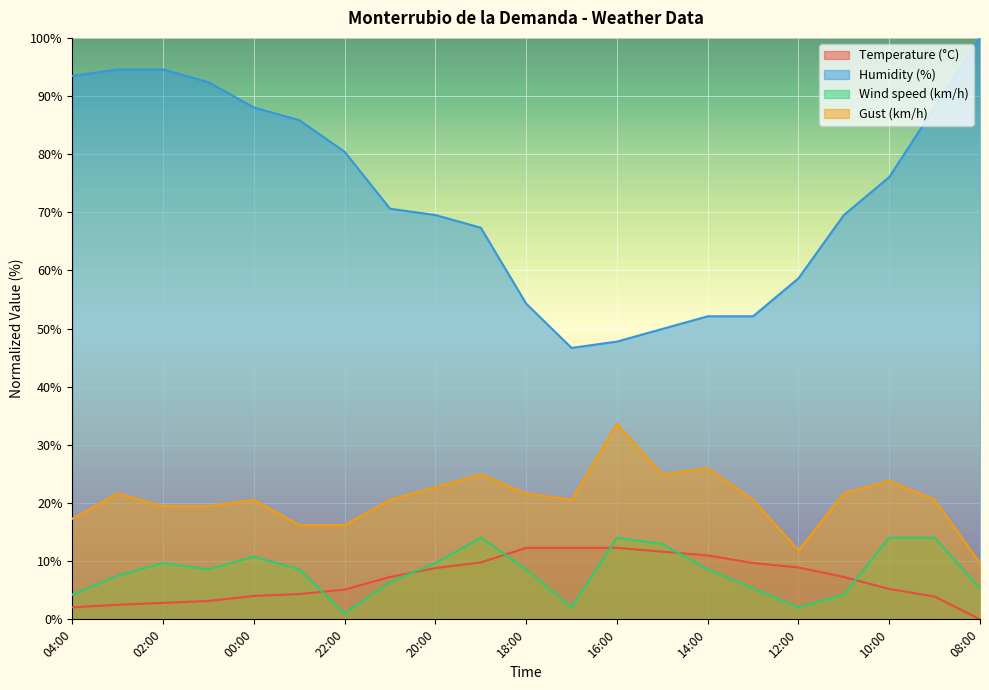

The value of Gust (km/h) at 02:00 is 19.5. True or false?

True